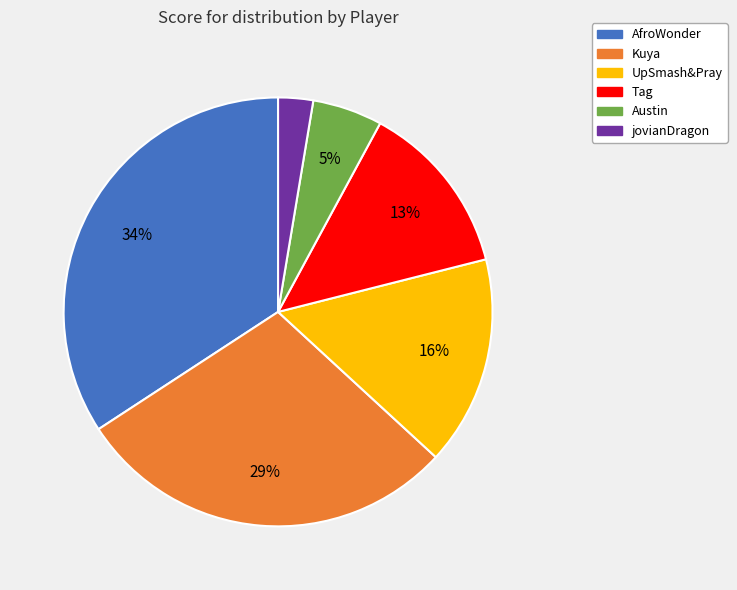

Is the sum of jovianDragon and Kuya greater than half?

No